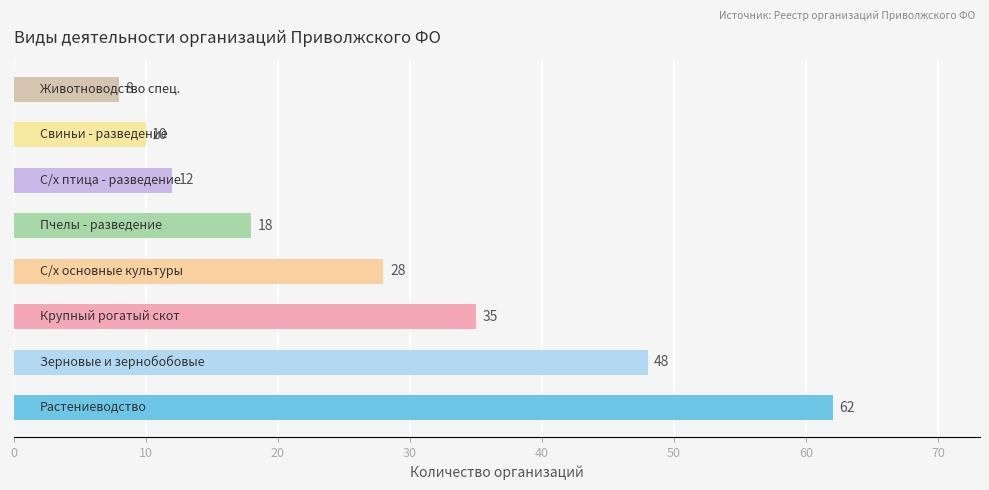

What is the difference between the maximum and minimum values?

54